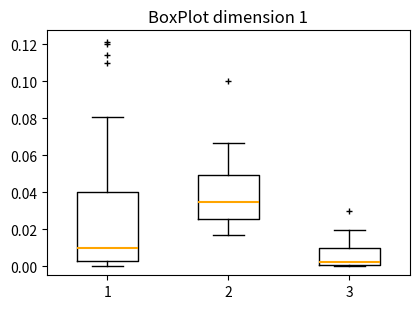

Comparing the boxes themselves (not the whiskers), which one is the tallest?

1